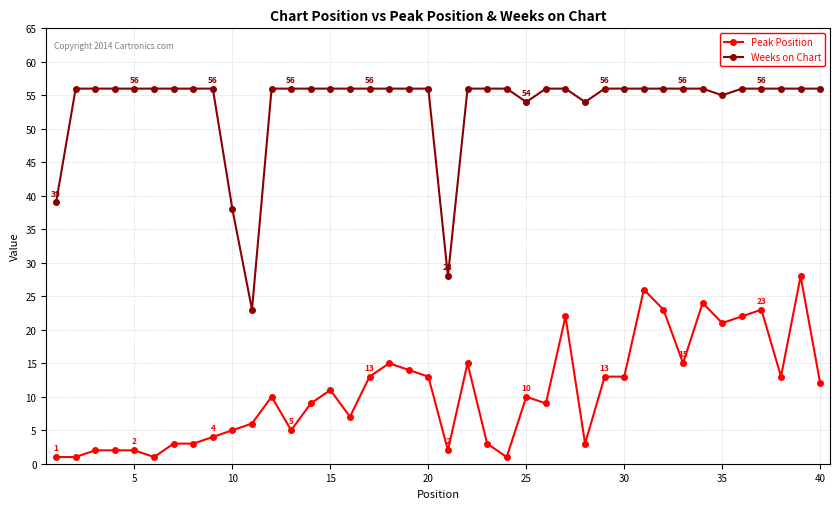

List the series in order of their overall mean, highest first.

Weeks on Chart, Peak Position